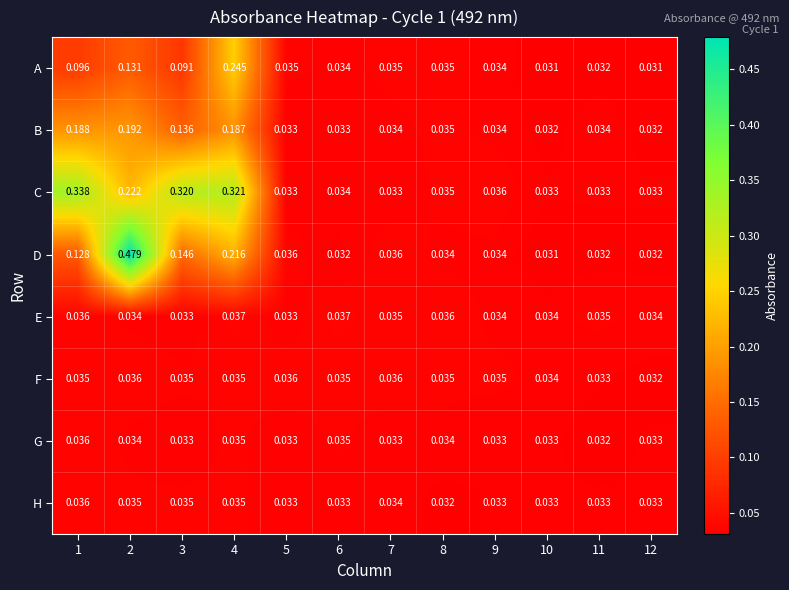

Which series has the largest range (max minus min)?

D